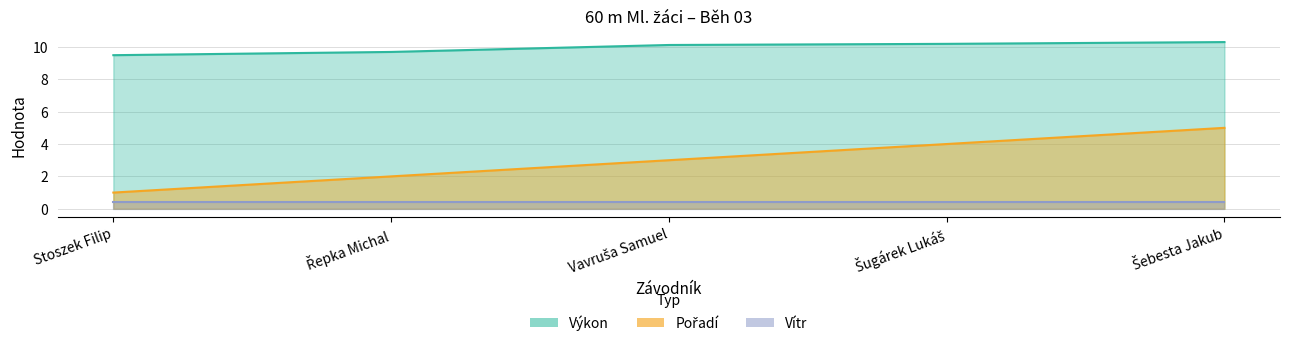

True or false: Pořadí and Výkon cross at least once.

False